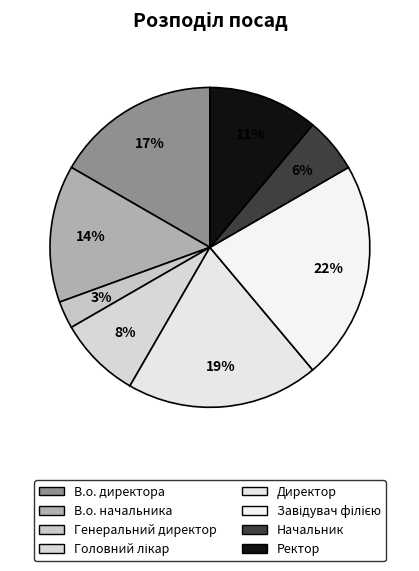

To the nearest percent, what percentage of the pie is Ректор?

11%